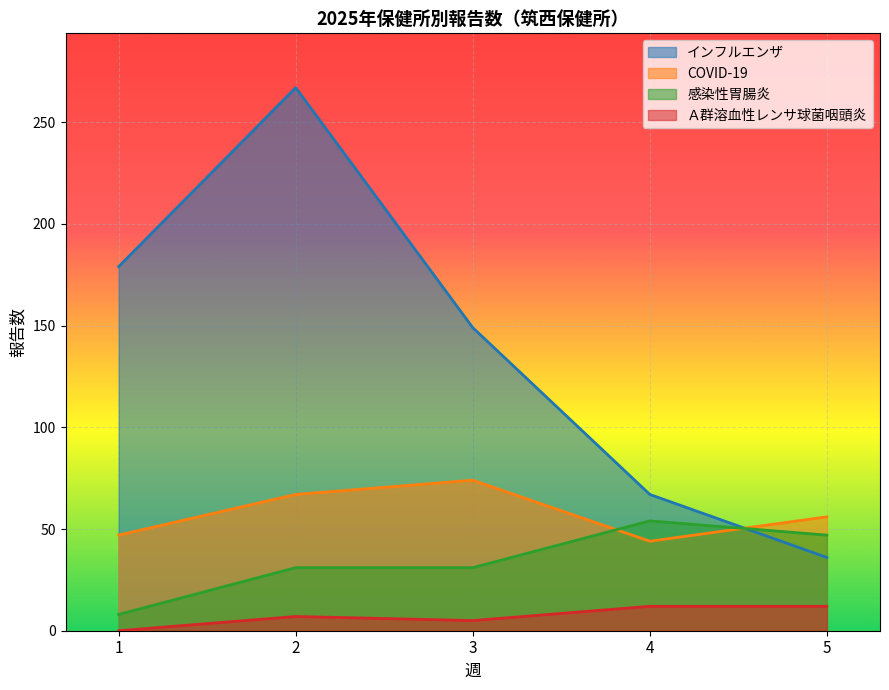

Between 3 and 5, which series saw the biggest shift?

インフルエンザ